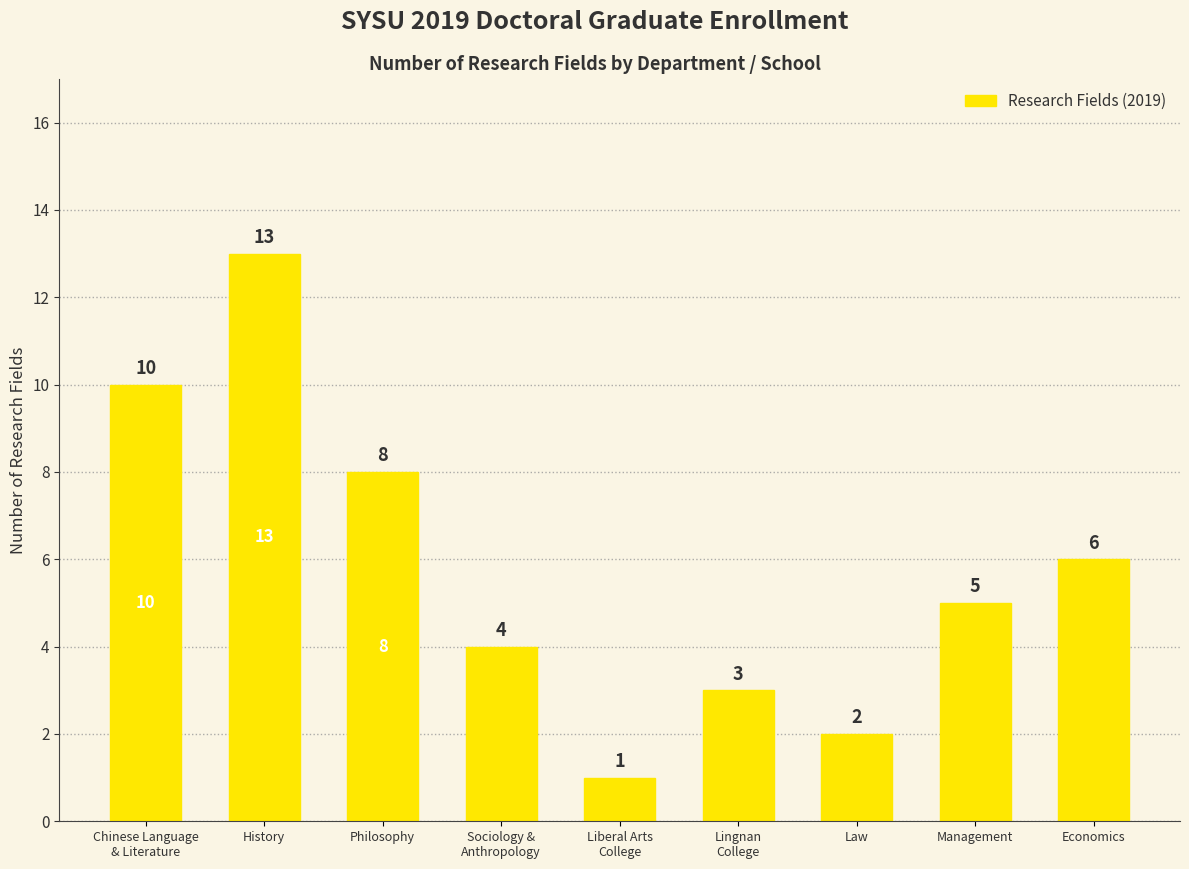

Does the chart contain stacked bars?

No